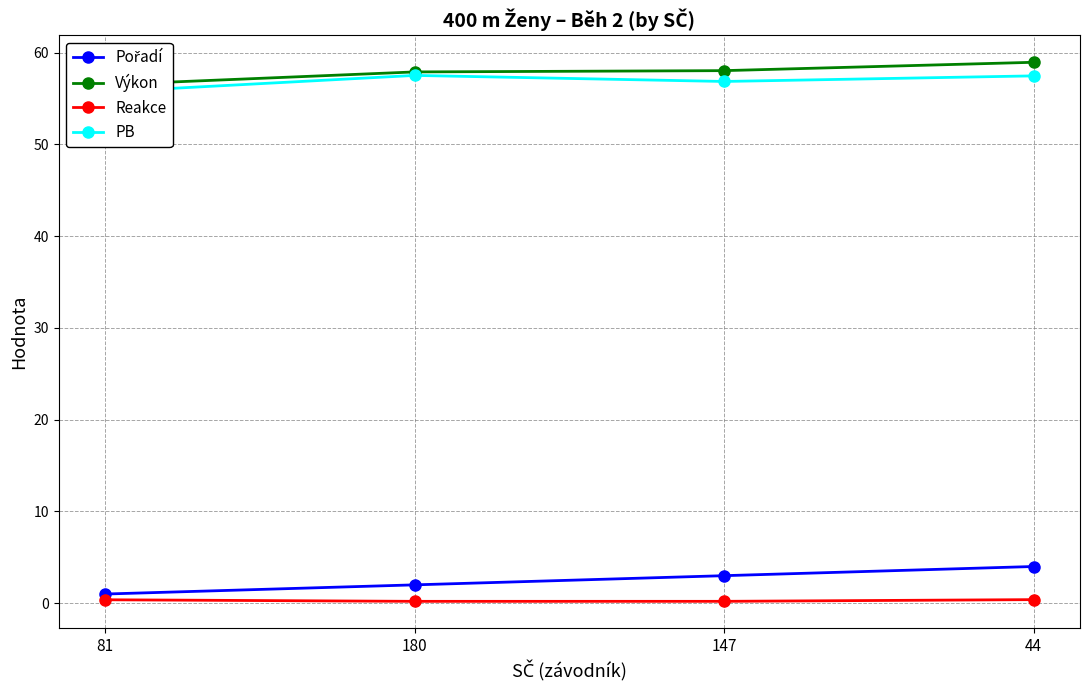

At how many categories does at least one series exceed 9?

4